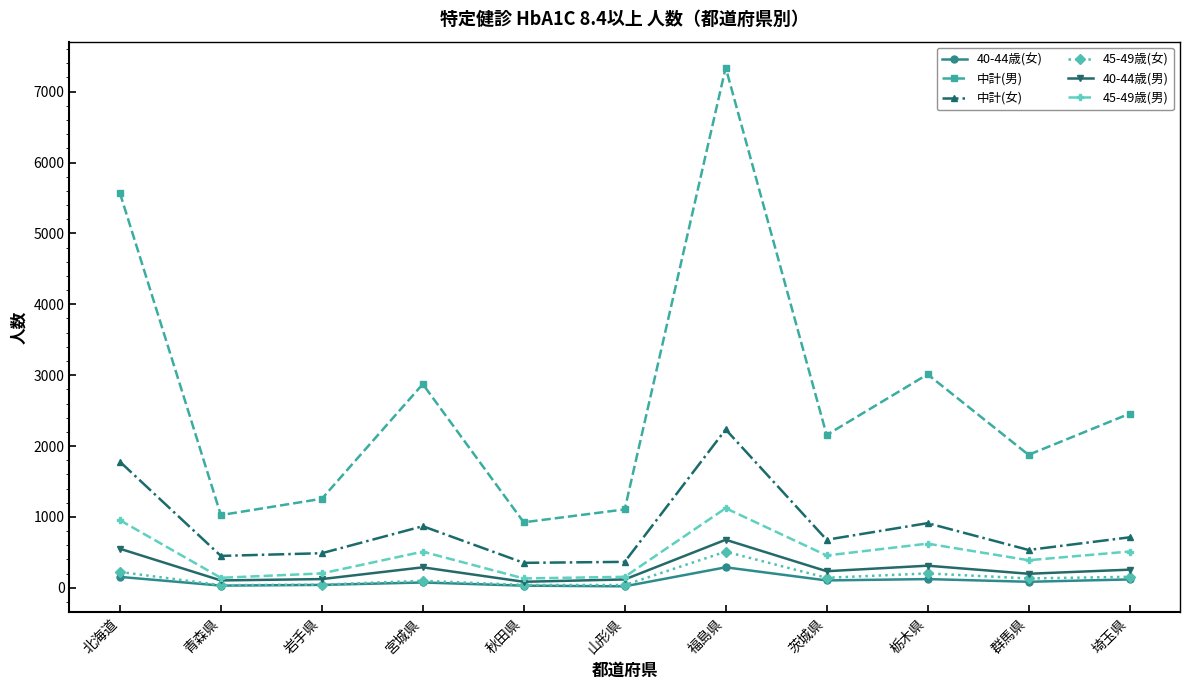

What is the highest value of the 45-49歳(男) series?

1123